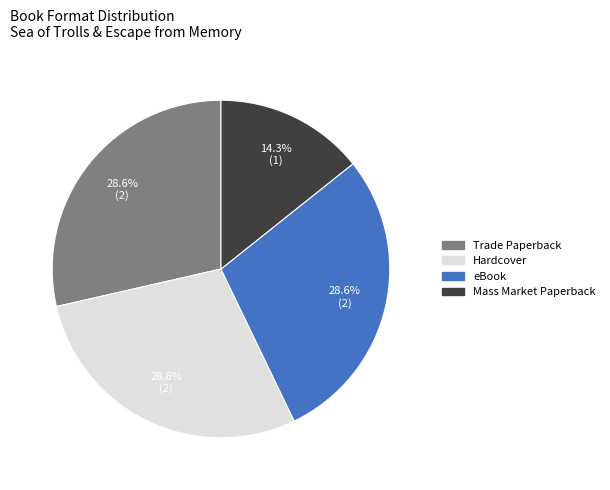

Which slice is the smallest?

Mass Market Paperback